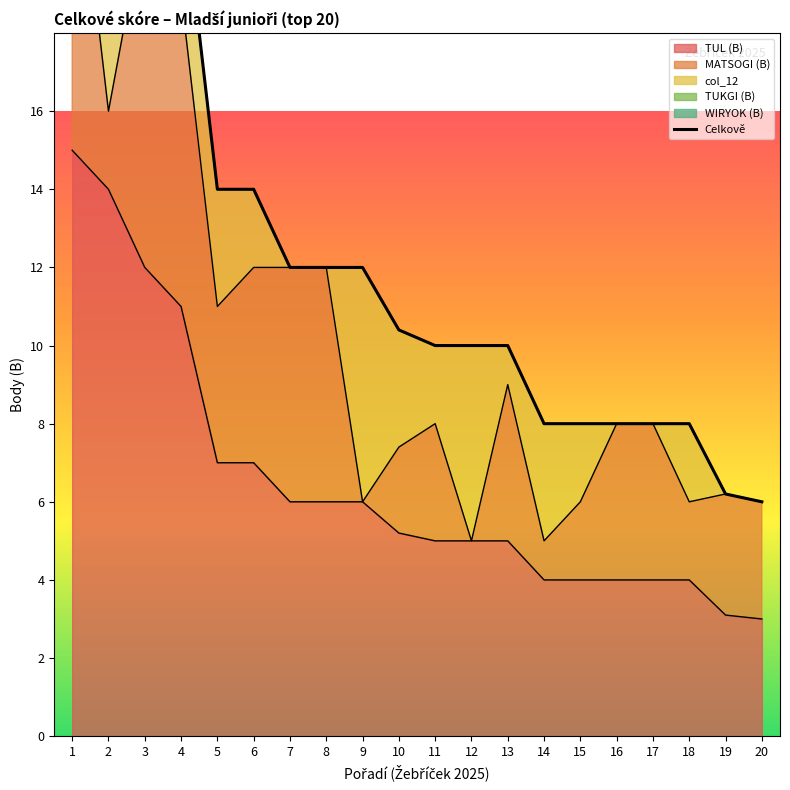

True or false: the data shows 4.2 at 20.

False